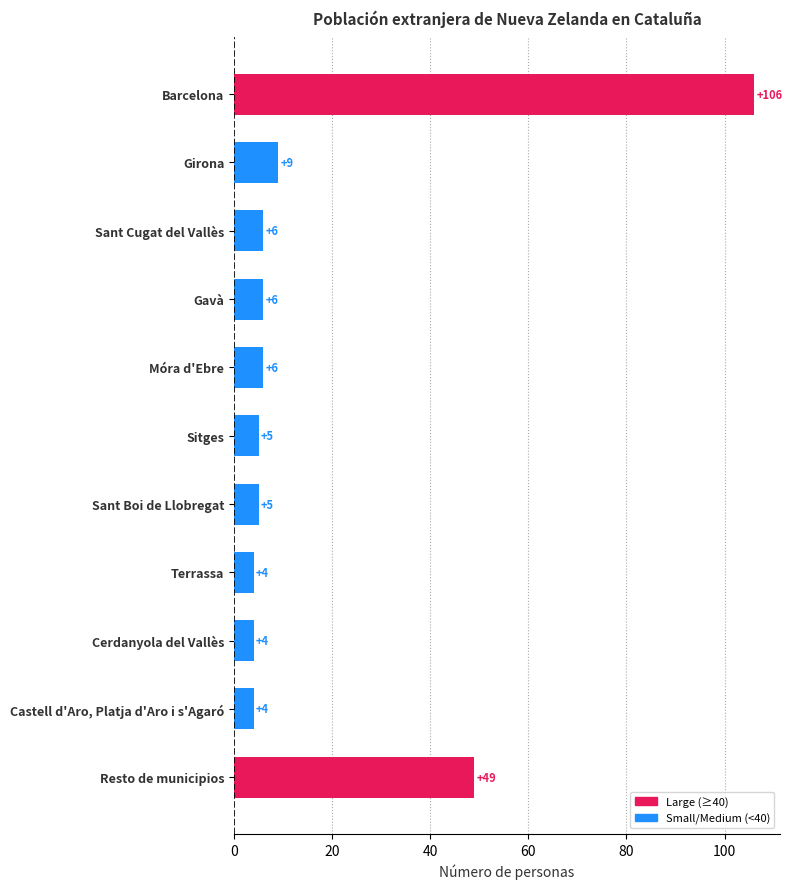

How many bars are there in total?

11